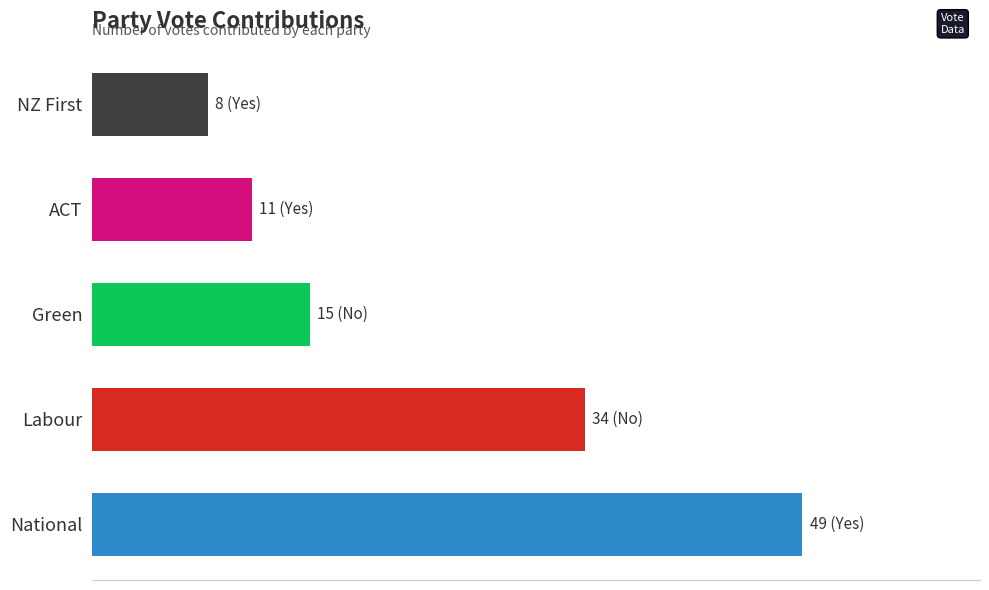

What is the difference between the maximum and minimum values?

41